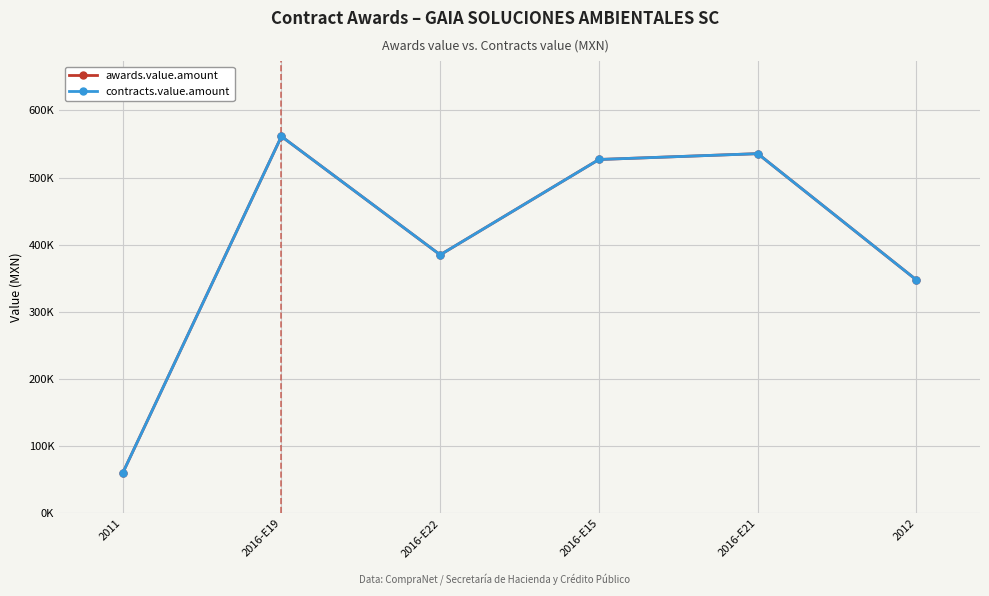

Is this an area chart (filled region under the line)?

No